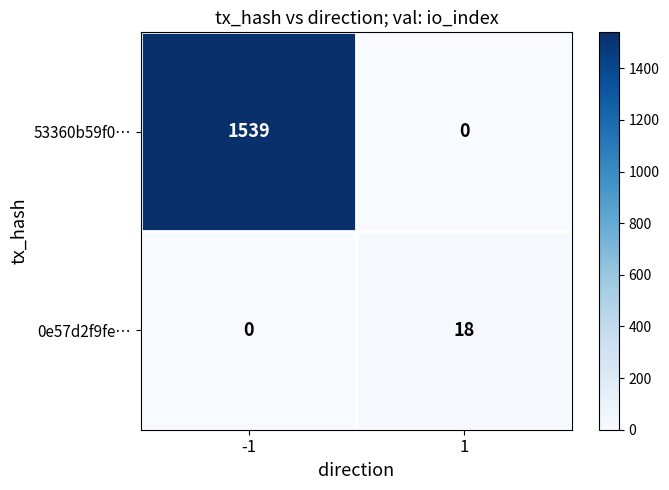

What is the maximum value shown in the chart?

1539